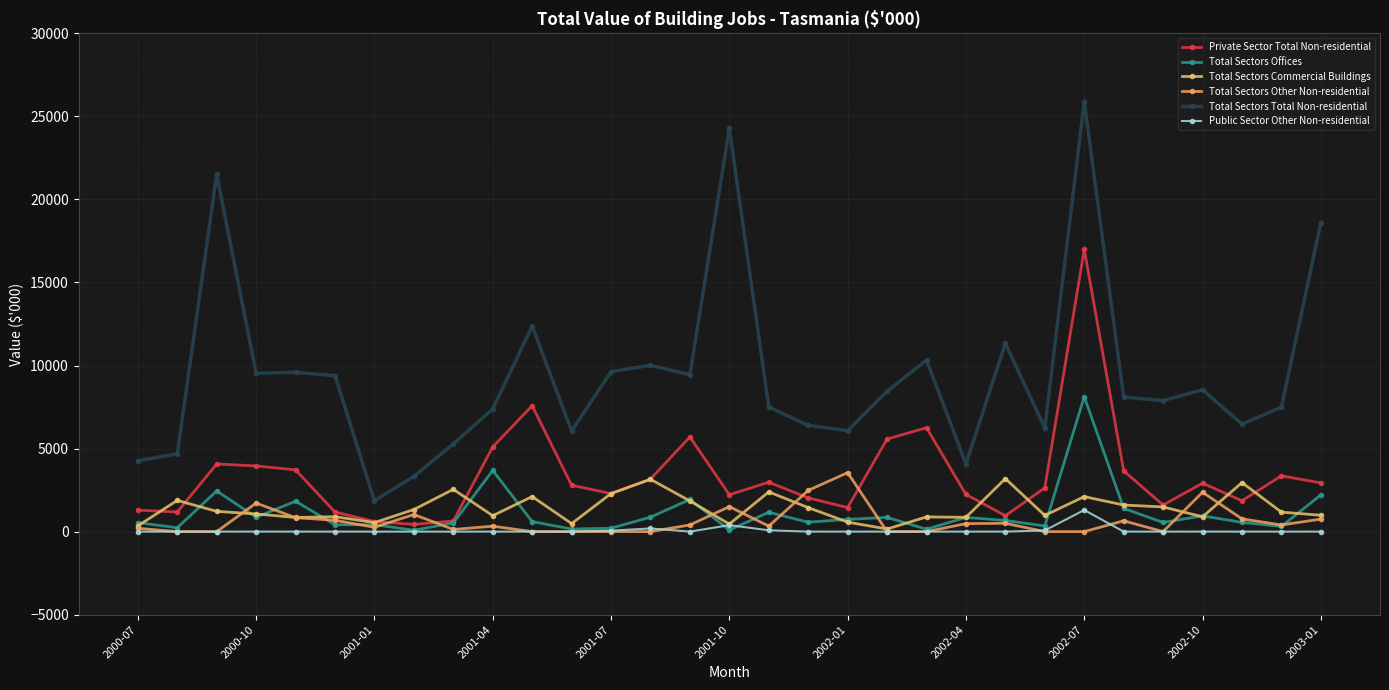

How many data points does each series have?

31